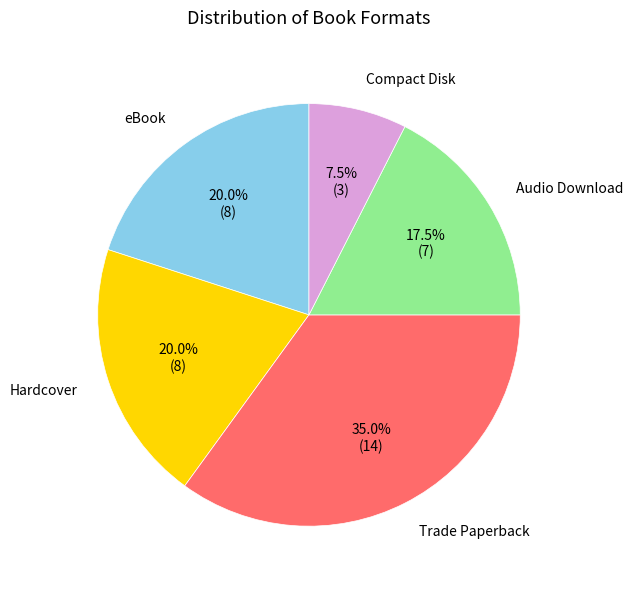

Is there a majority slice in this chart?

No